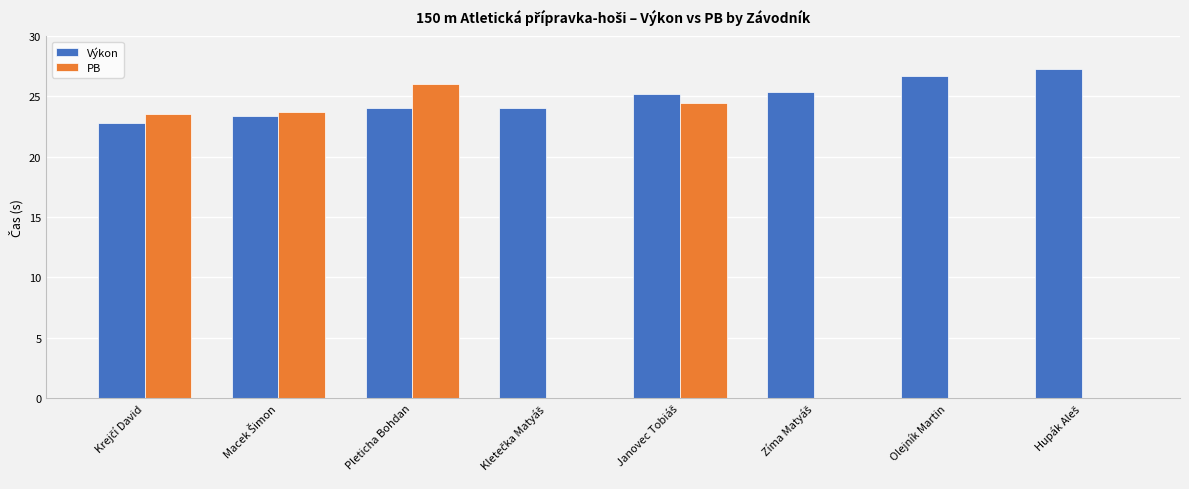

What is the highest value of the PB series?

26.0